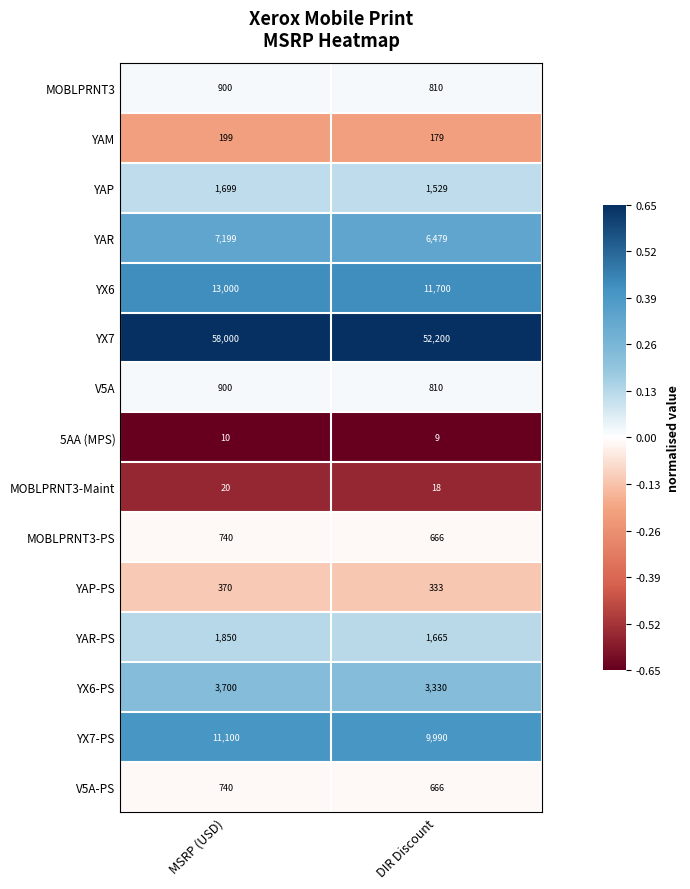

The value of YAR at MSRP (USD) is 7199. True or false?

True